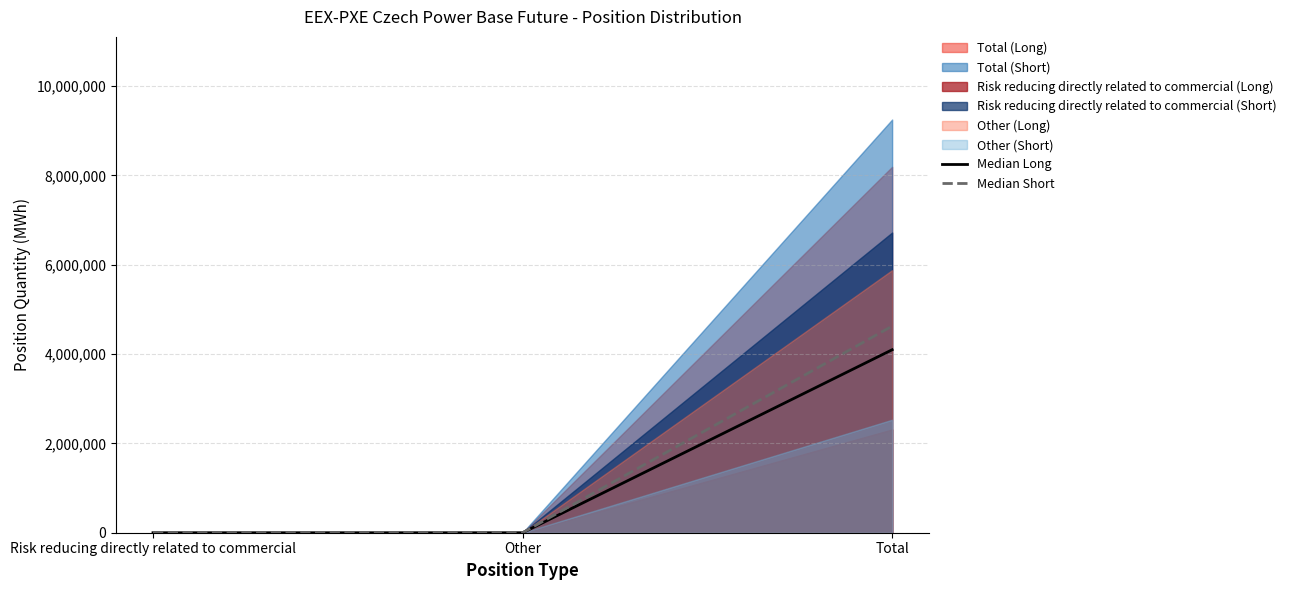

What is the sum of all Median Long values?

4094978.5